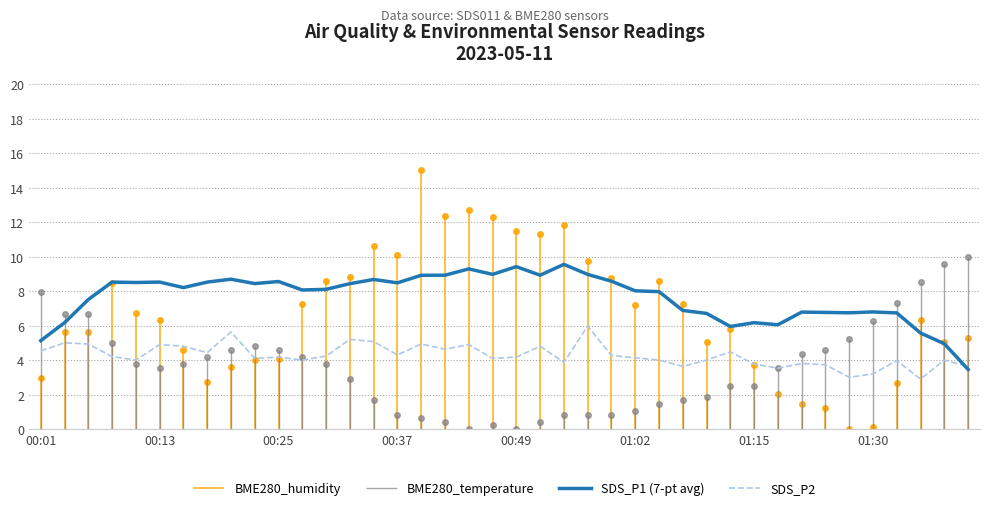

Does the chart have visible grid lines?

Yes